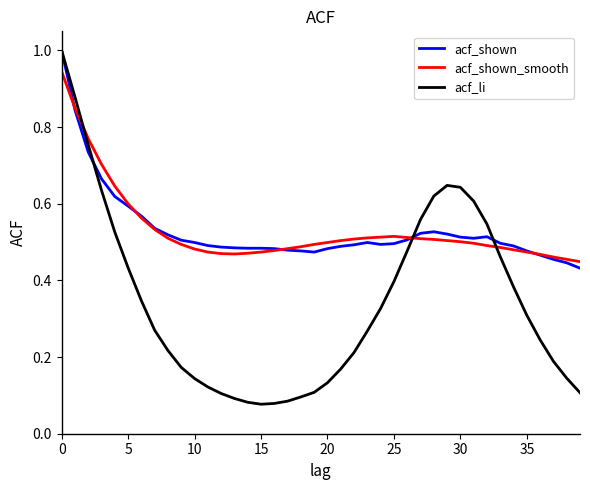

Which series has the largest range (max minus min)?

acf_li